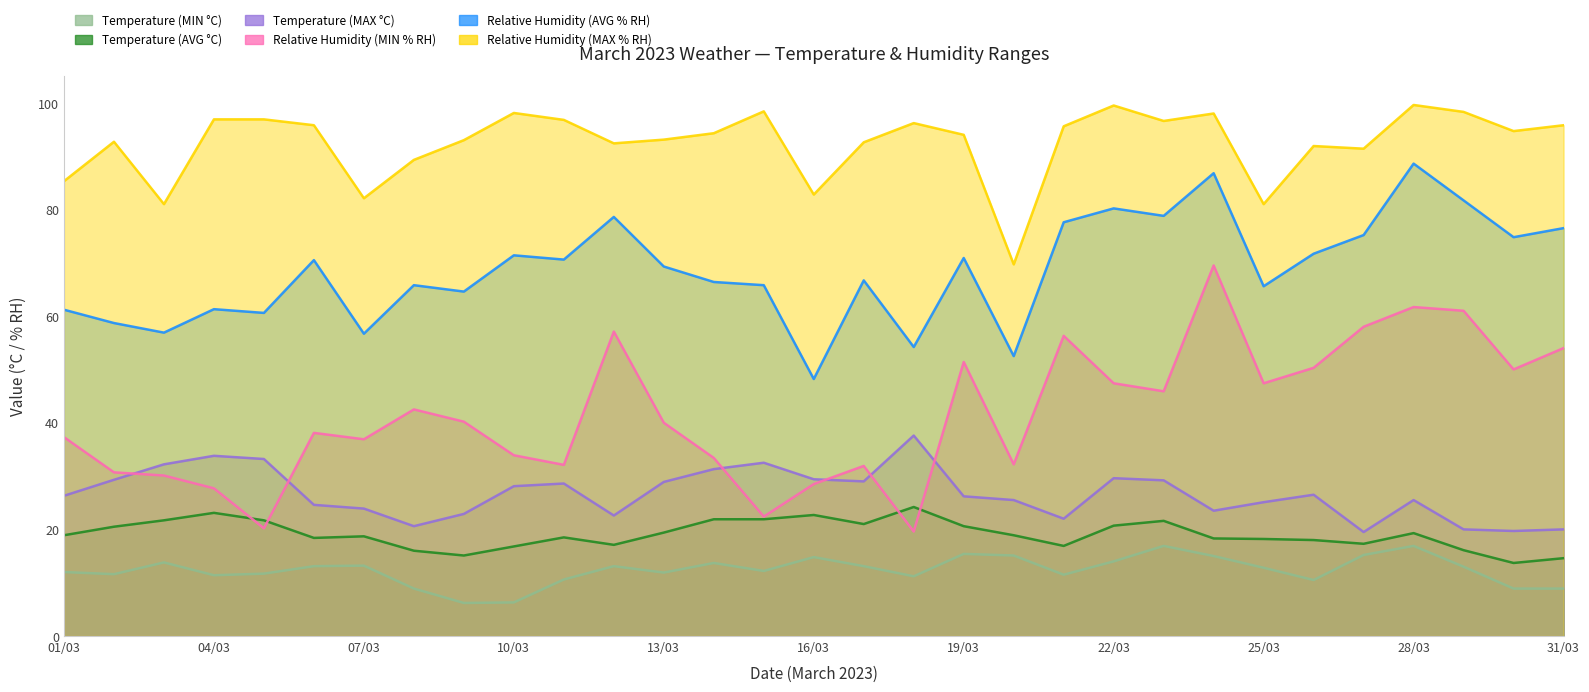

What are all the series names shown in the legend?

Temperature (MIN °C), Temperature (AVG °C), Temperature (MAX °C), Relative Humidity (MIN % RH), Relative Humidity (AVG % RH), Relative Humidity (MAX % RH)